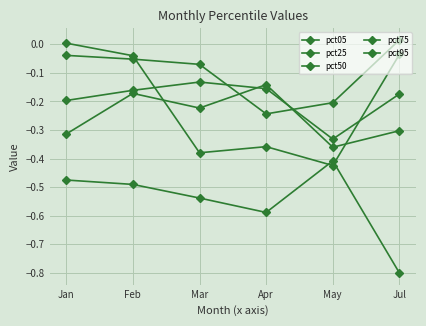

Does the chart display data point markers on the line(s)?

Yes